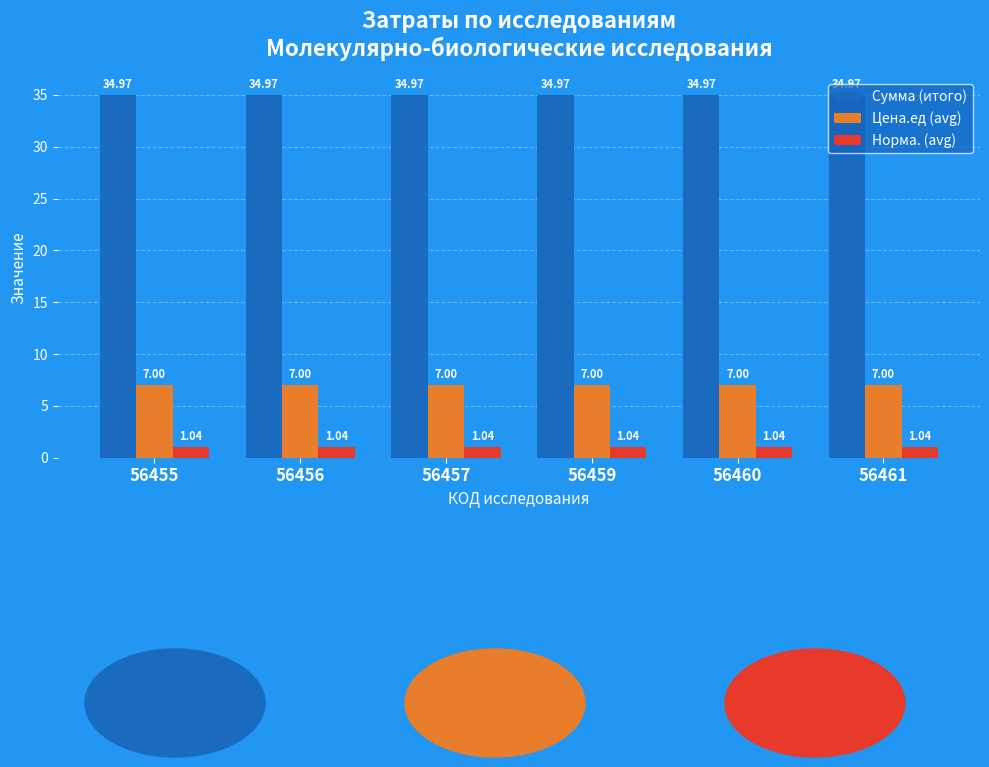

Count the number of data series in this chart.

3